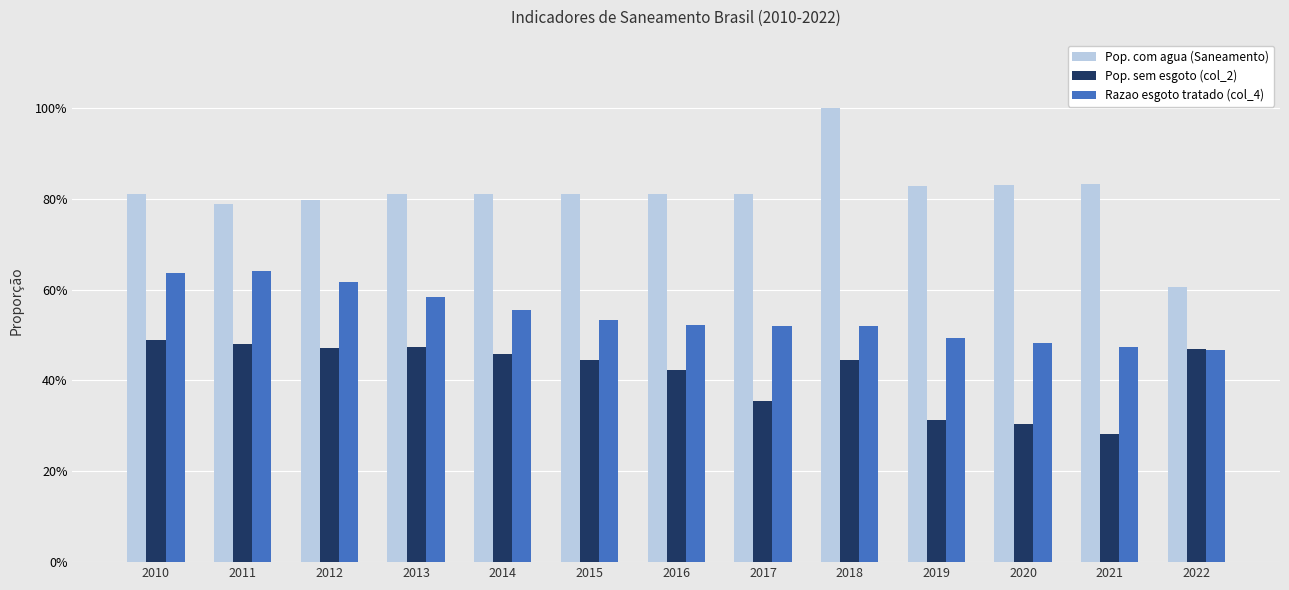

What are all the series names shown in the legend?

Pop. com agua (Saneamento), Pop. sem esgoto (col_2), Razao esgoto tratado (col_4)